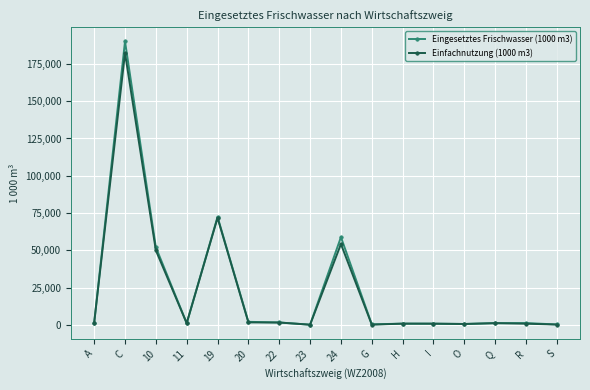

What is the sum of the Einfachnutzung (1000 m3) values at R and C?

182982